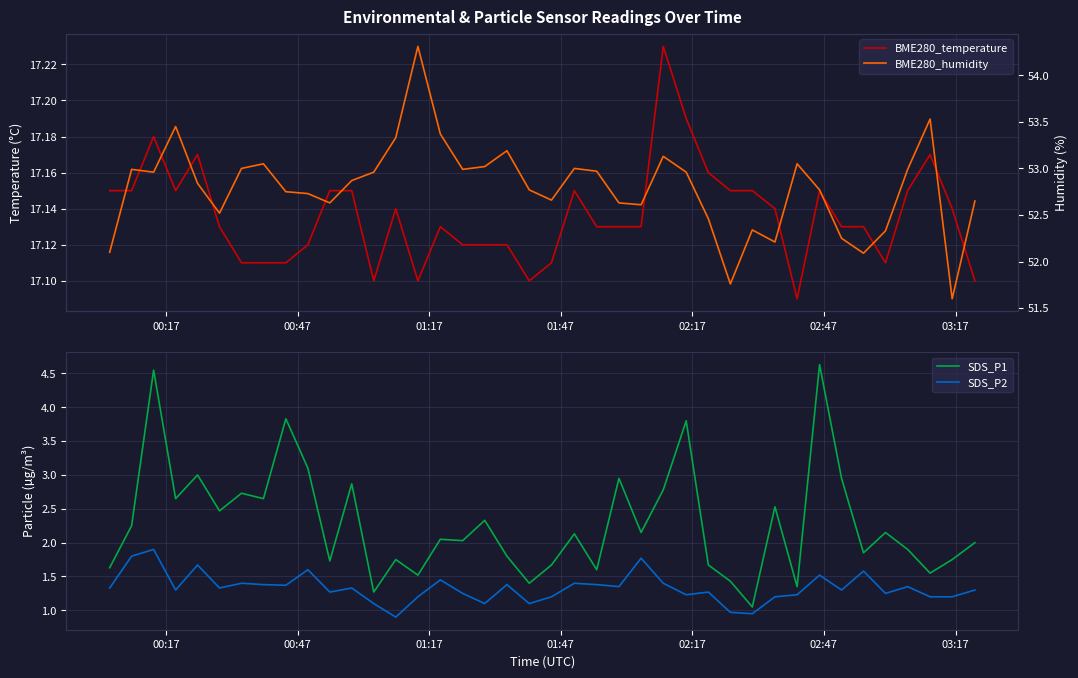

True or false: SDS_P2 and SDS_P1 cross at least once.

False